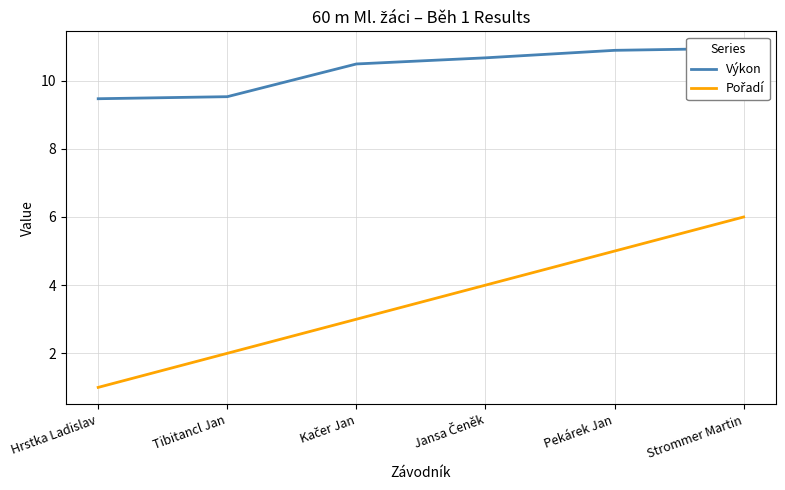

Between Hrstka Ladislav and Jansa Čeněk, which series saw the biggest shift?

Pořadí